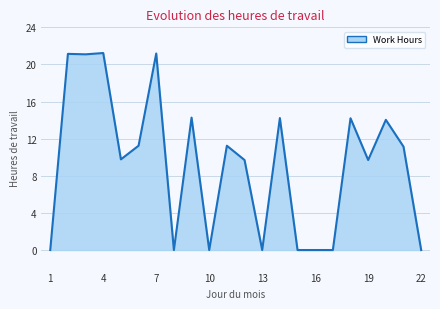

What is the greatest value displayed?

21.2